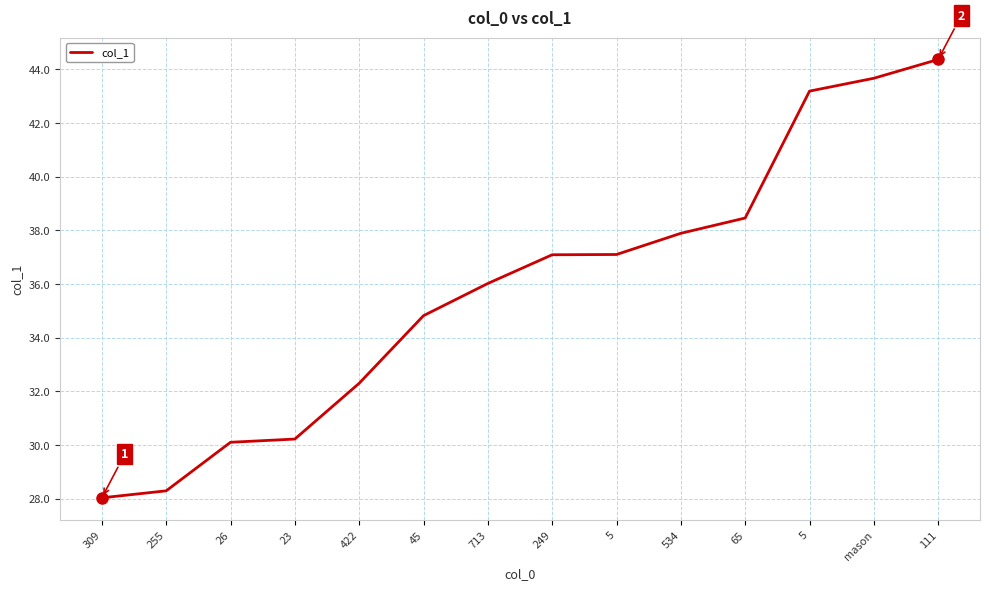

Is this an area chart (filled region under the line)?

No